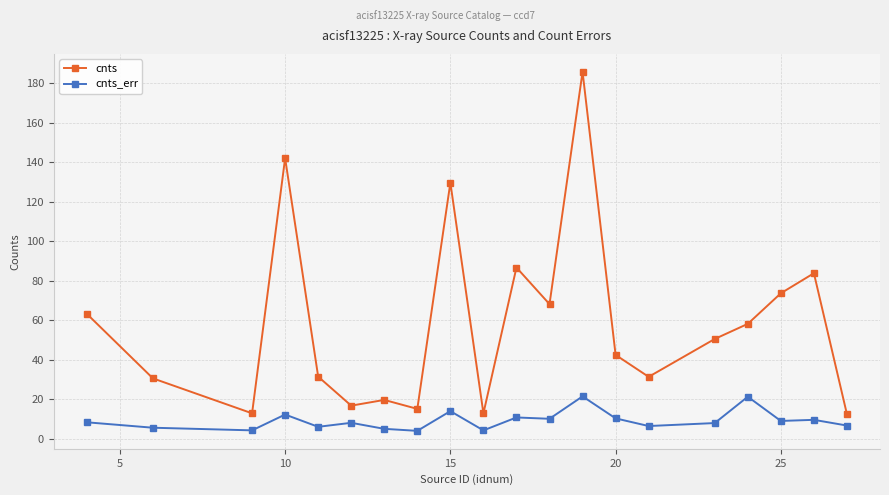

Which series has the largest total across all categories?

cnts